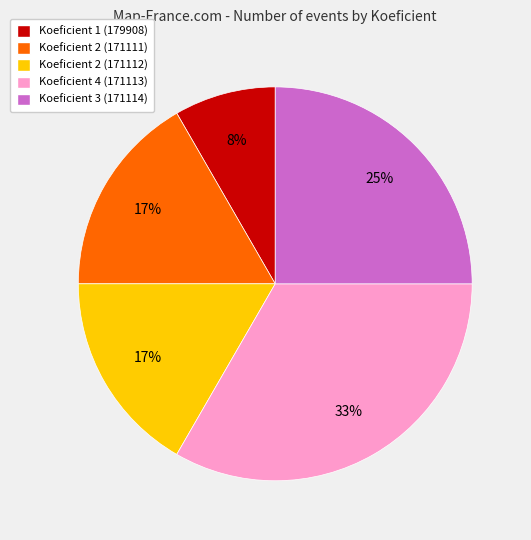

Is there a majority slice in this chart?

No